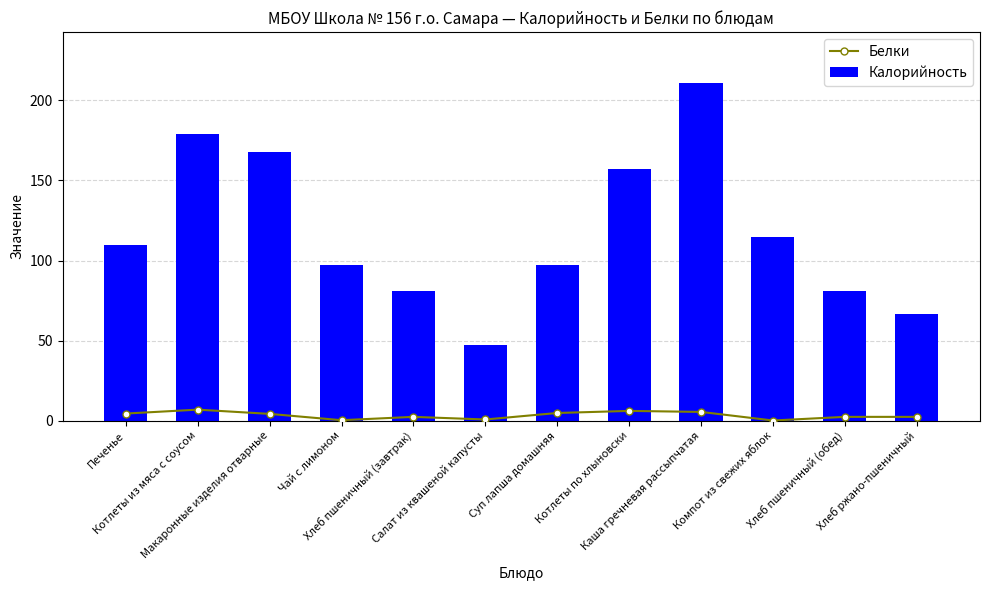

Which category has the highest value across all series?

Каша гречневая рассыпчатая